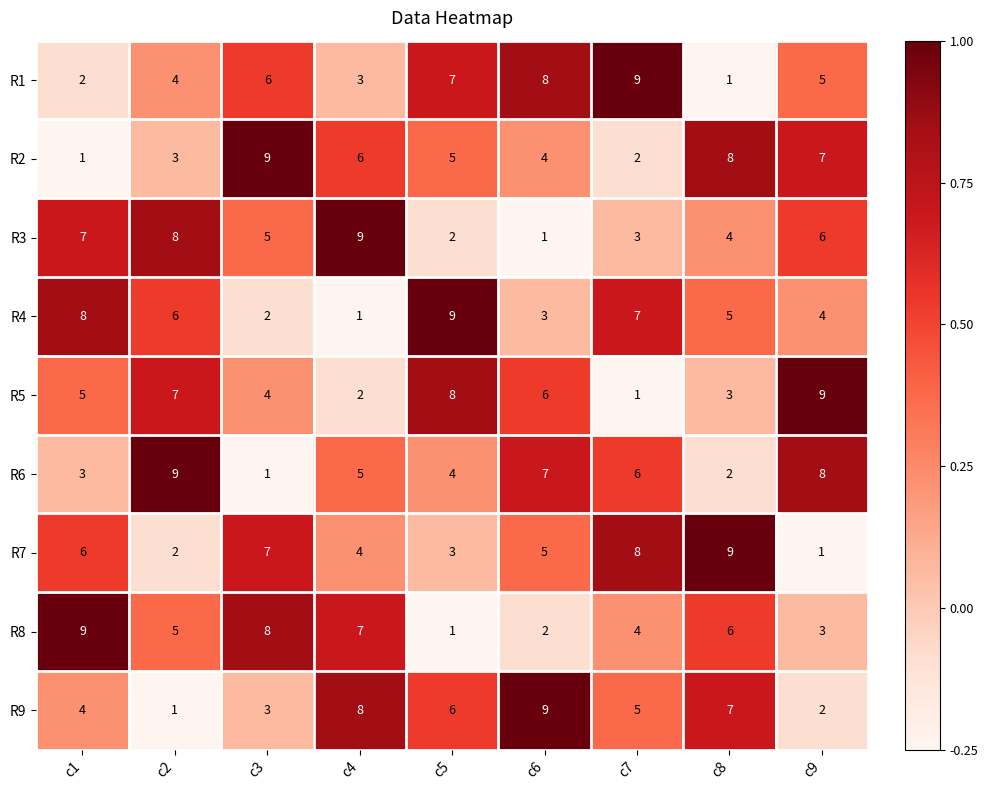

The R6 series shows 9 at c6. True or false?

False